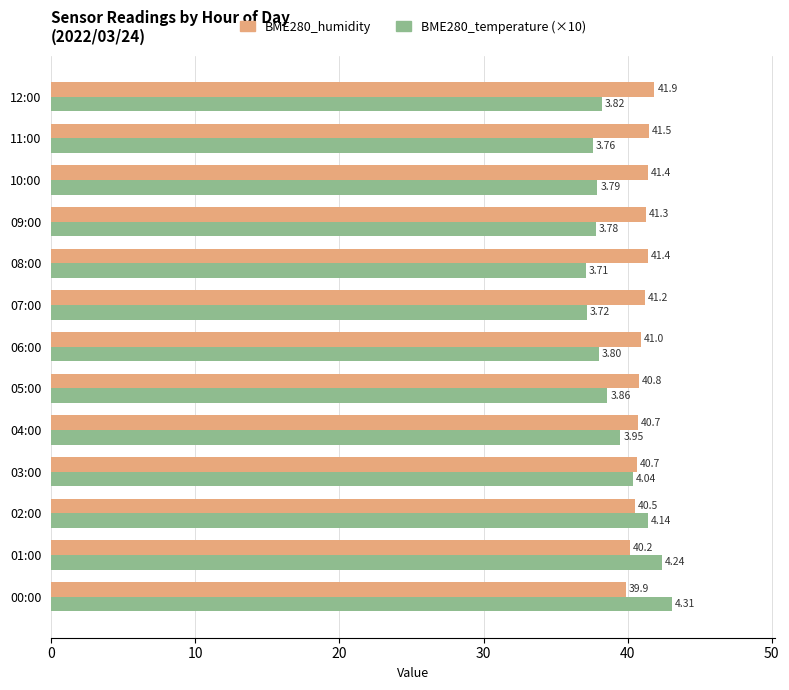

What is the difference between the maximum and second lowest values in the BME280_humidity series?

1.7